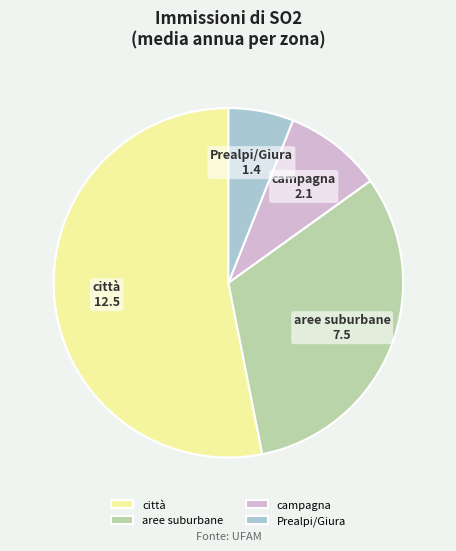

What is the ratio of the value at città to the value at Prealpi/Giura?

8.8